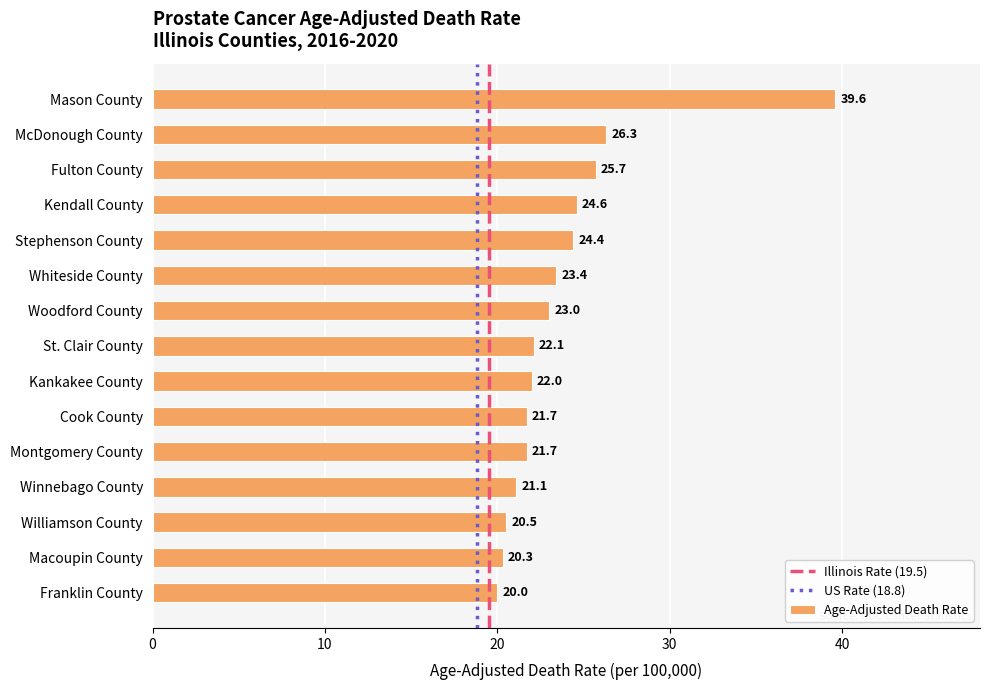

Reading top to bottom, transcribe all the data shown in this chart.

39.6	26.3	25.7	24.6	24.4	23.4	23.0	22.1	22.0	21.7	21.7	21.1	20.5	20.3	20.0